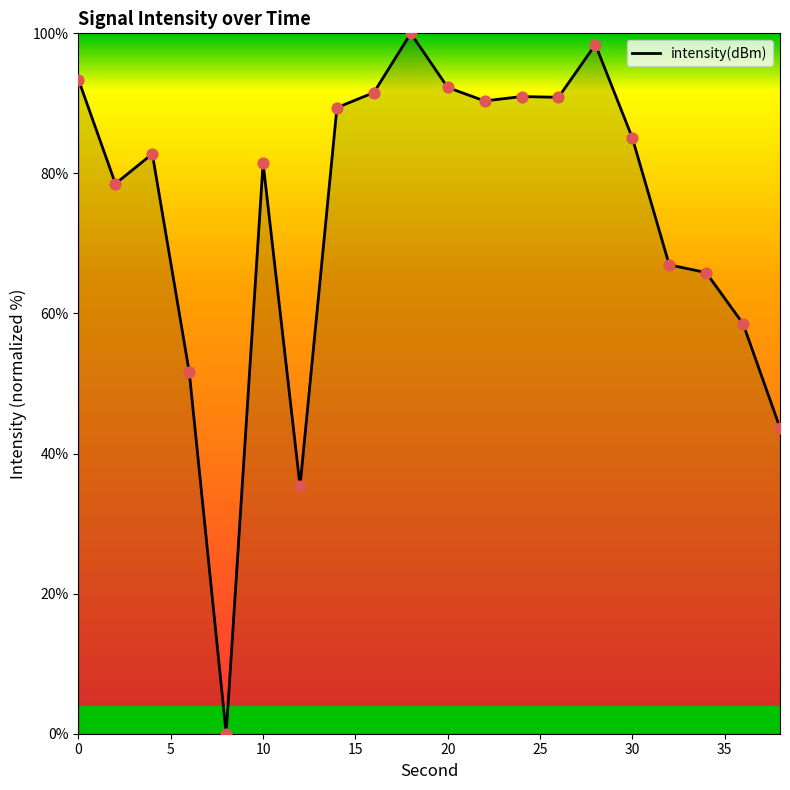

What is the maximum value shown in the chart?

100.0